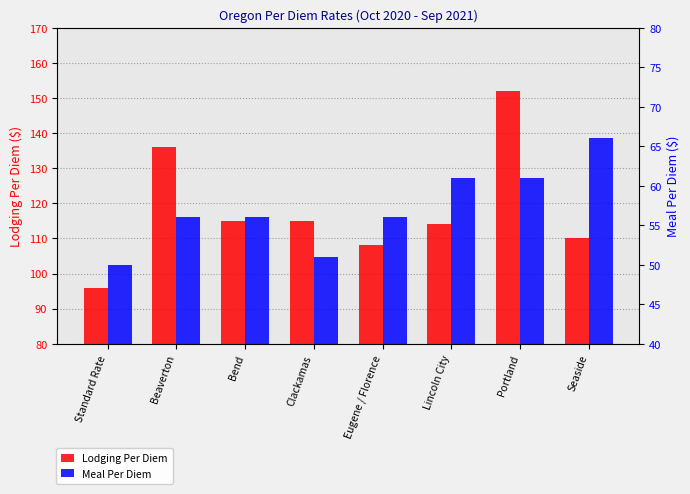

Rank the series at Clackamas from highest to lowest value.

Lodging Per Diem, Meal Per Diem